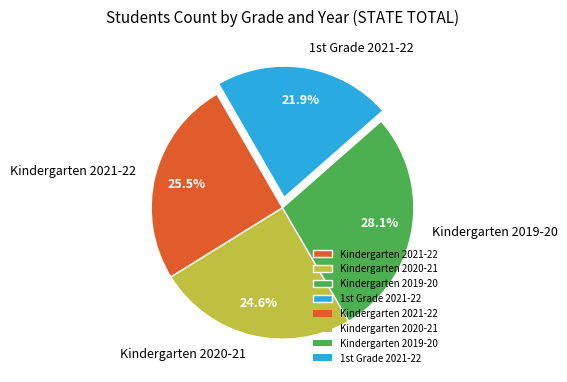

Between Kindergarten 2020-21 and Kindergarten 2021-22, which is larger?

Kindergarten 2021-22